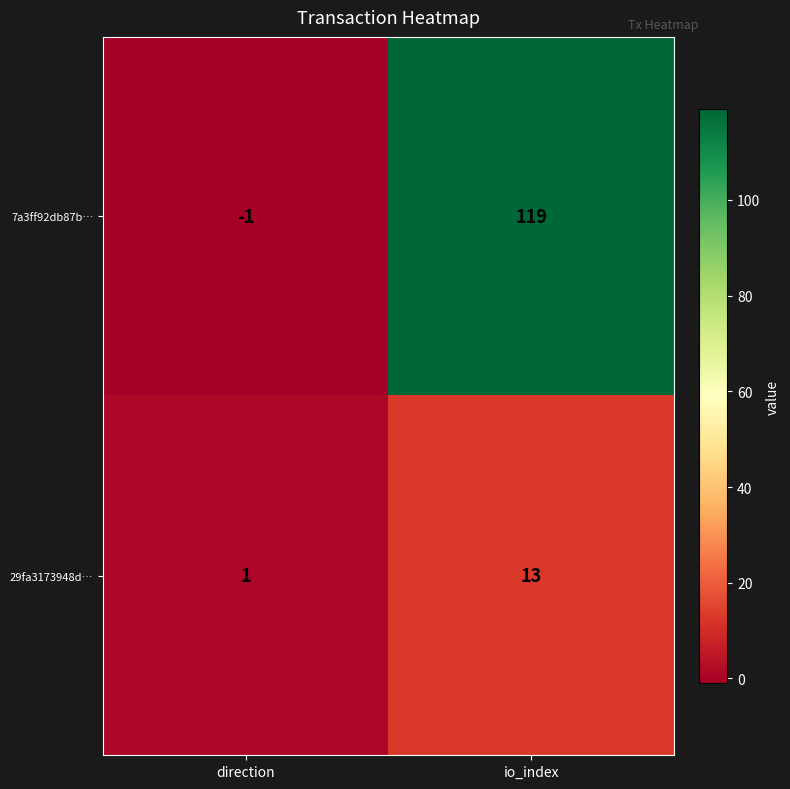

Rank the series by their average value, from lowest to highest.

29fa3173948d…, 7a3ff92db87b…